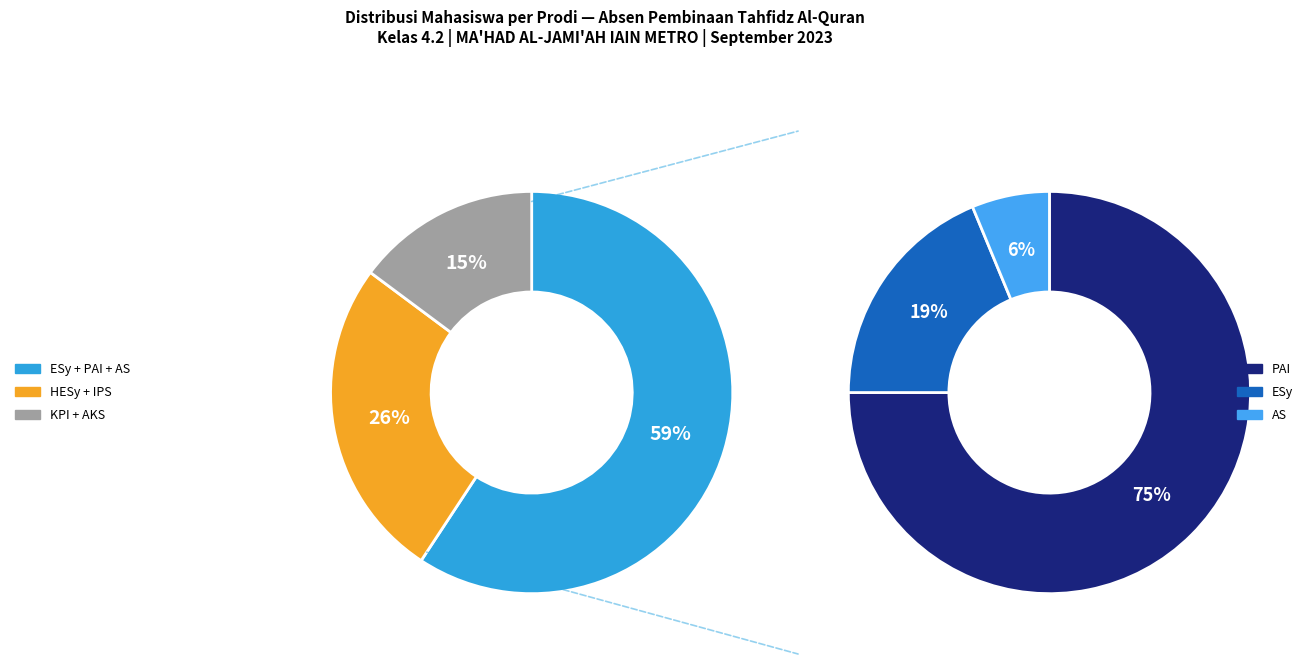

To the nearest percent, what is the combined percentage of HESy and PAI?

52%